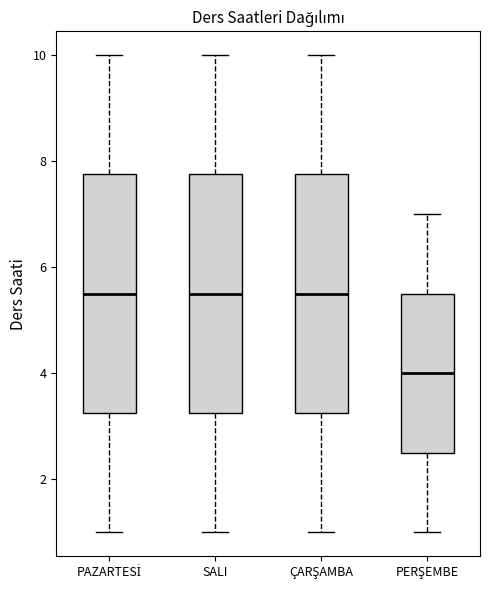

Reading left to right, transcribe this box plot: for each box, give where its median line is, the range the box spans, and where its two whiskers end, as read against the y-axis. The values are not printed on the chart, so give them approximately, as read against the axis.

PAZARTESİ: median 5.6, box 3.2 to 7.8, whiskers 1.0 to 10.0
SALI: median 5.6, box 3.2 to 7.8, whiskers 1.0 to 10.0
ÇARŞAMBA: median 5.6, box 3.2 to 7.8, whiskers 1.0 to 10.0
PERŞEMBE: median 4.0, box 2.6 to 5.6, whiskers 1.0 to 7.0